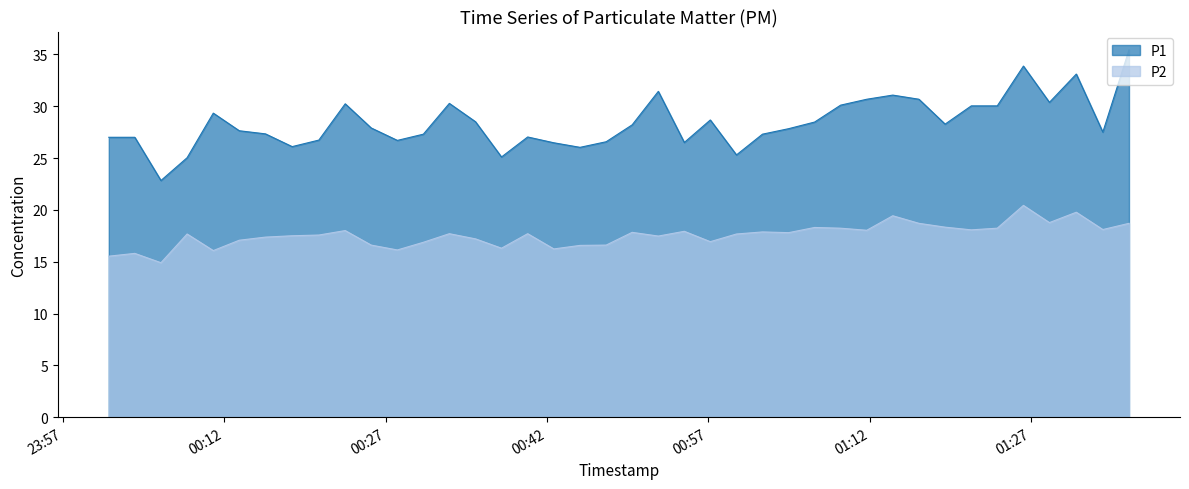

Which series has the largest total across all categories?

P1